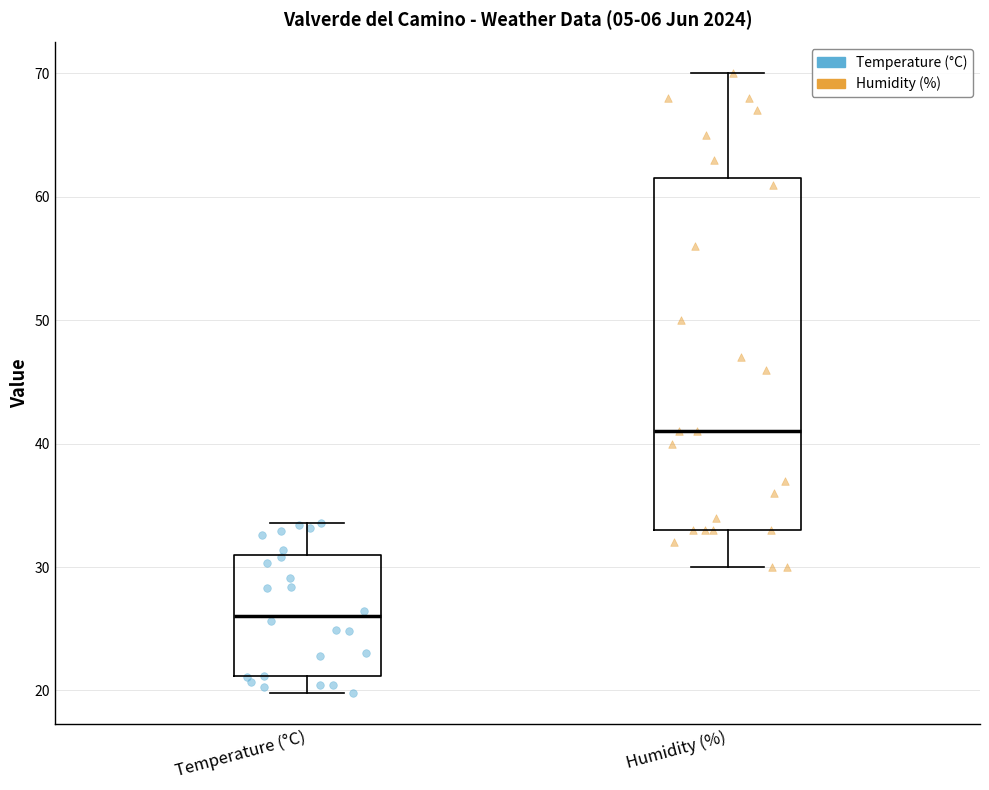

Which box has the lowest median line?

Temperature (°C)